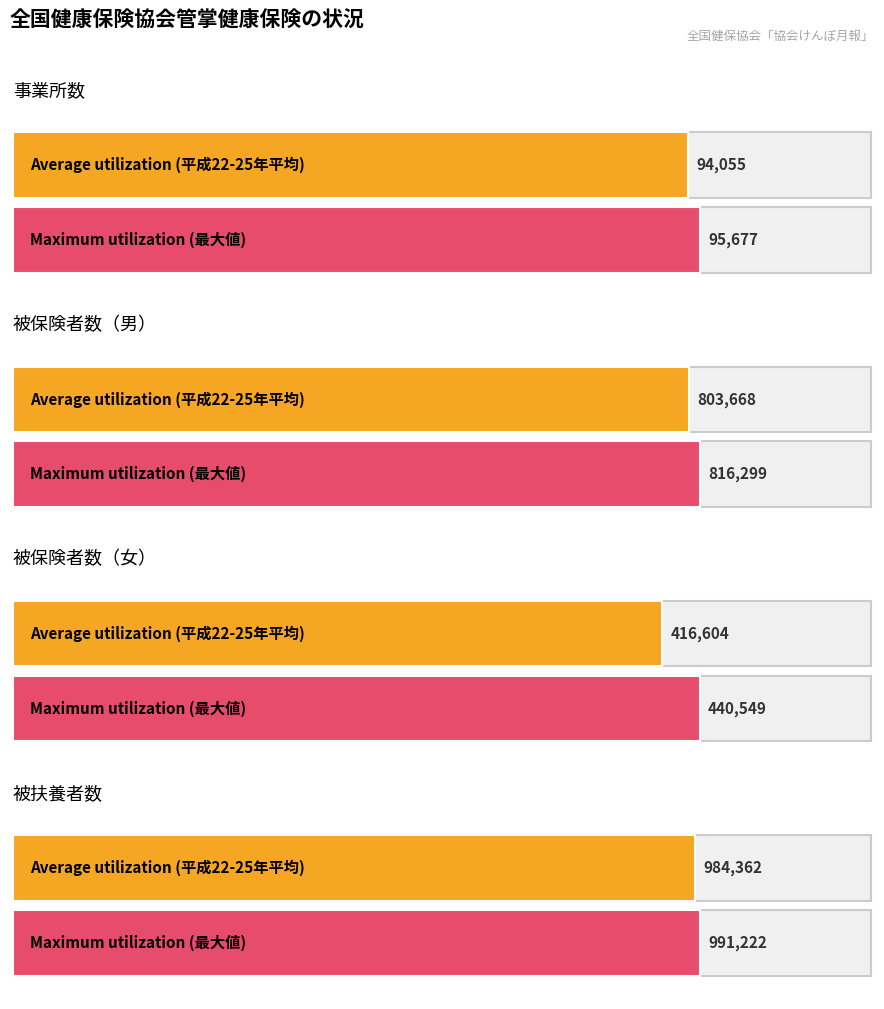

How many bars are there in total?

8